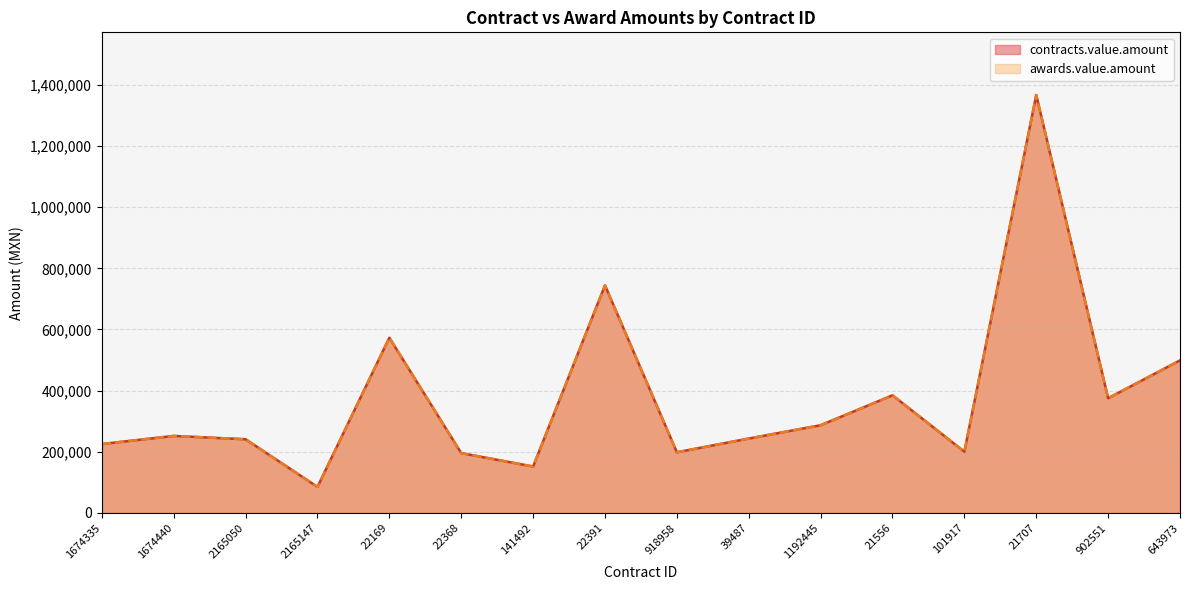

The awards.value.amount series shows 298152.2 at 22169. True or false?

False